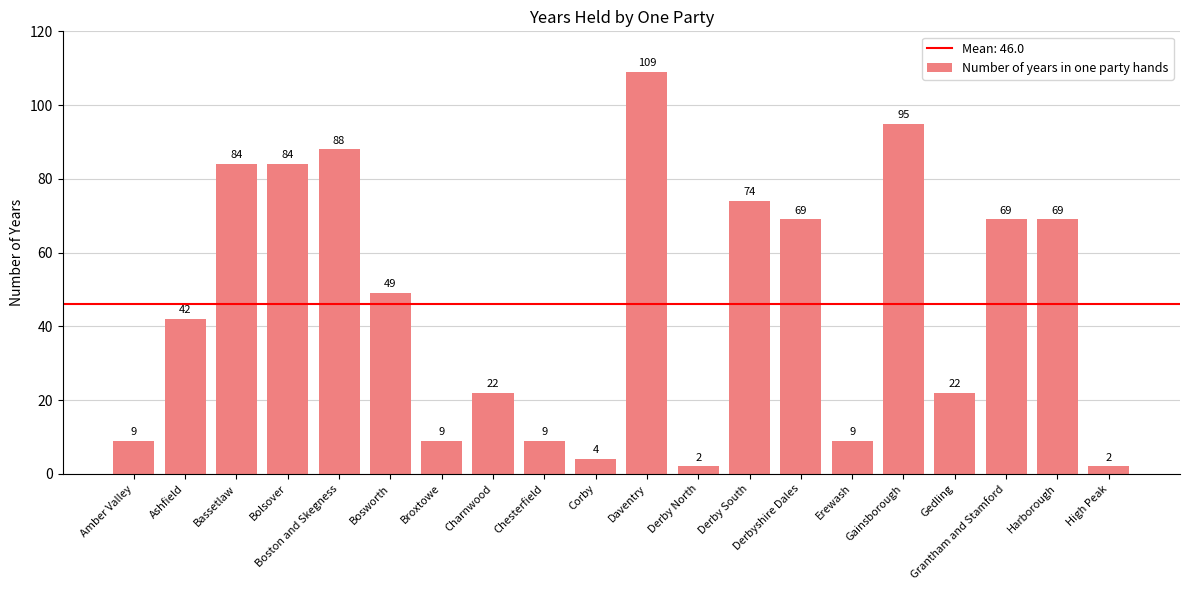

Where is the data nearest to the value 55?

Bosworth